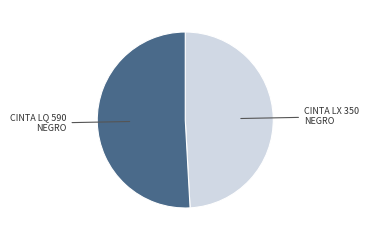

Count the number of slices in the pie.

2